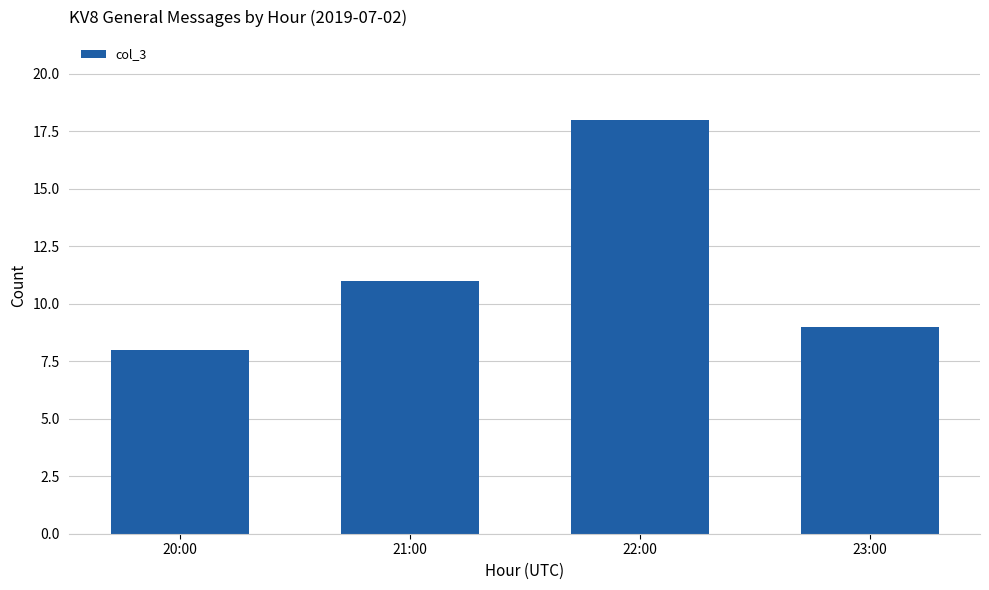

What is the maximum value shown in the chart?

18